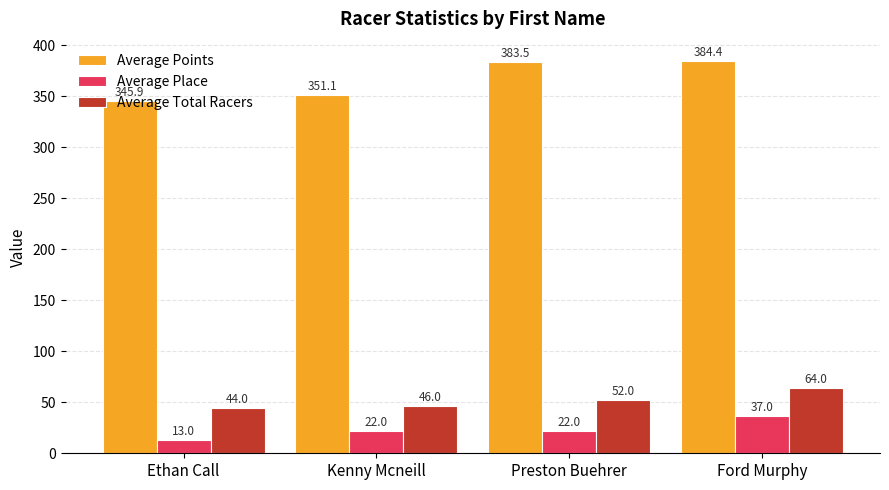

List the labels in order of Average Points value, largest first.

Ford Murphy, Preston Buehrer, Kenny Mcneill, Ethan Call